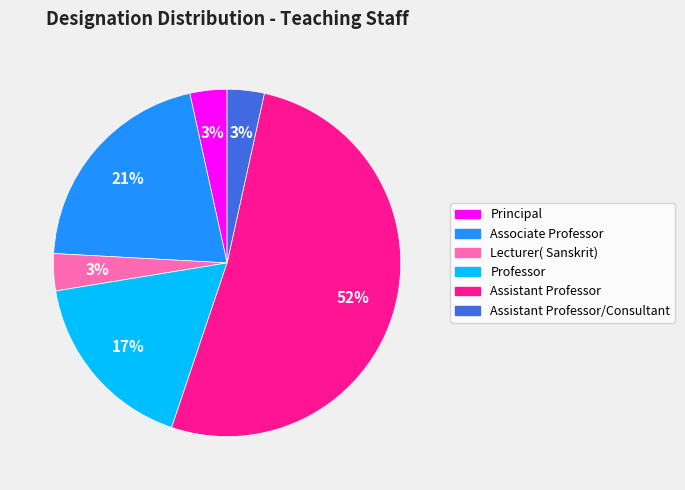

Does any single category account for the majority?

Yes